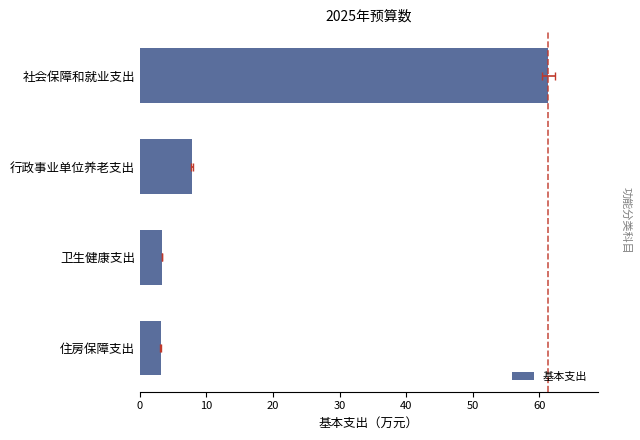

True or false: the data shows 12.6 at 行政事业单位养老支出.

False